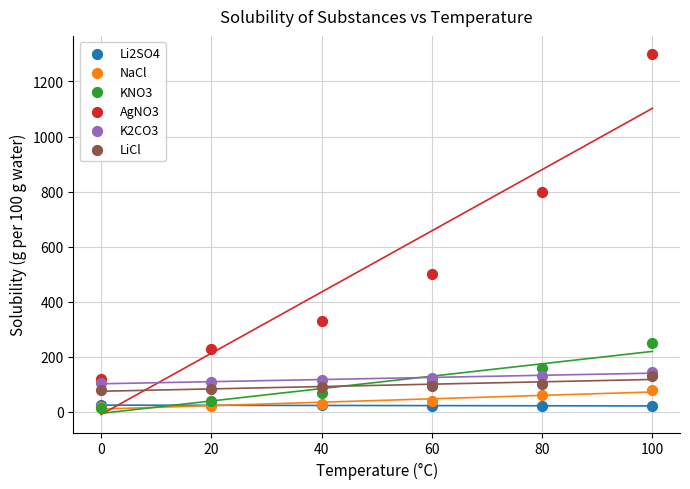

Which series contains the highest Y value?

AgNO3